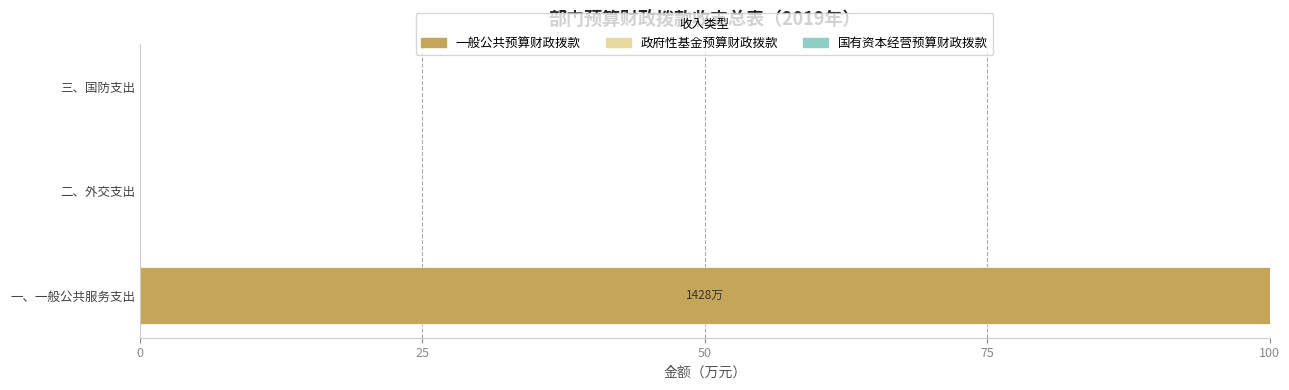

What is the greatest value displayed?

100